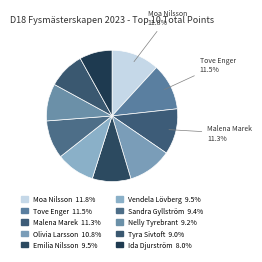

To the nearest percent, what is the average slice percentage?

10%